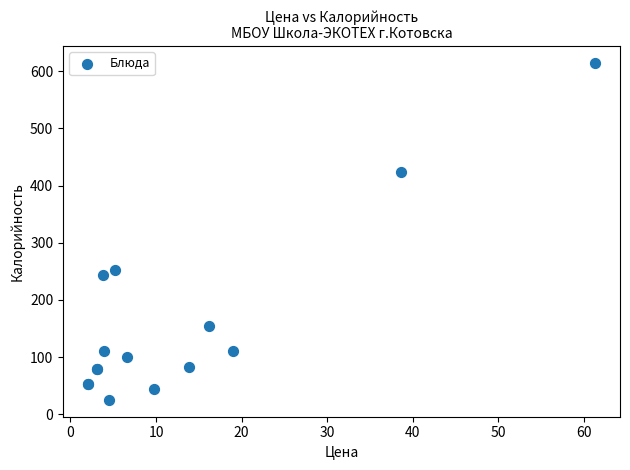

What Y value in the scatter plot is closest to 319?

252.6